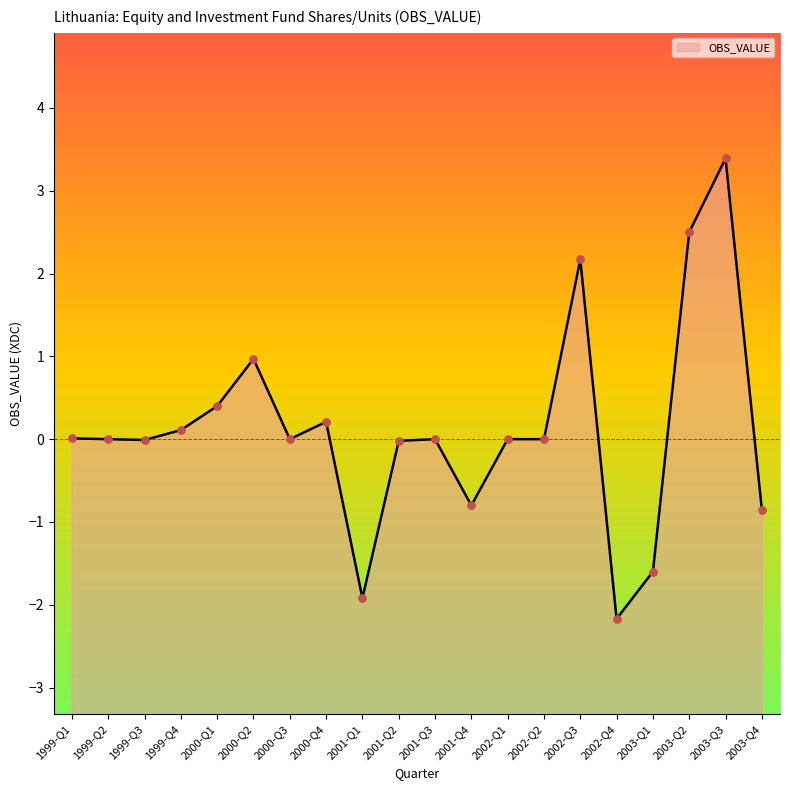

Between 2002-Q2 and 1999-Q4, which is larger?

1999-Q4